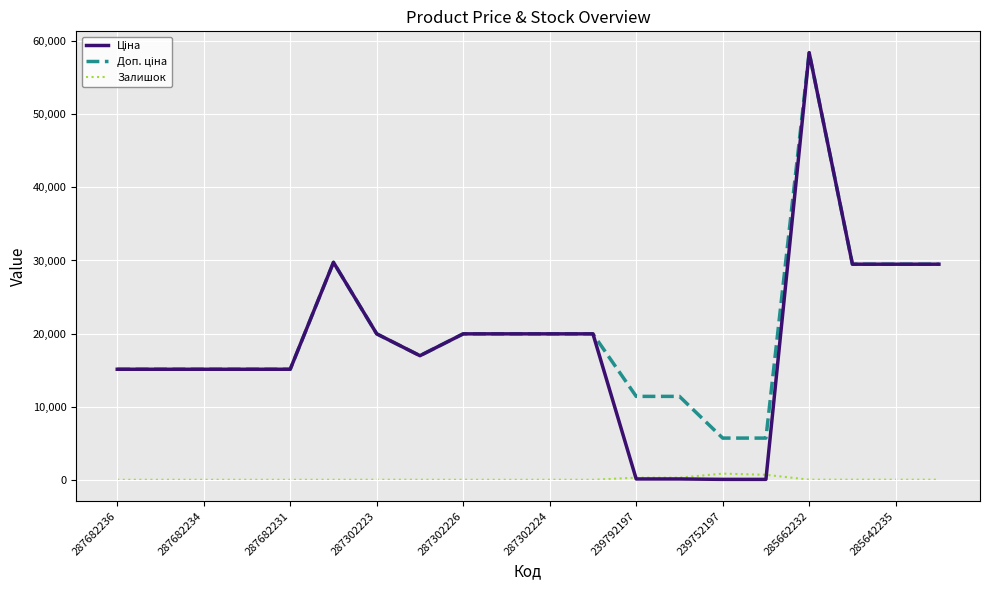

What is the maximum value shown in the chart?

58426.5